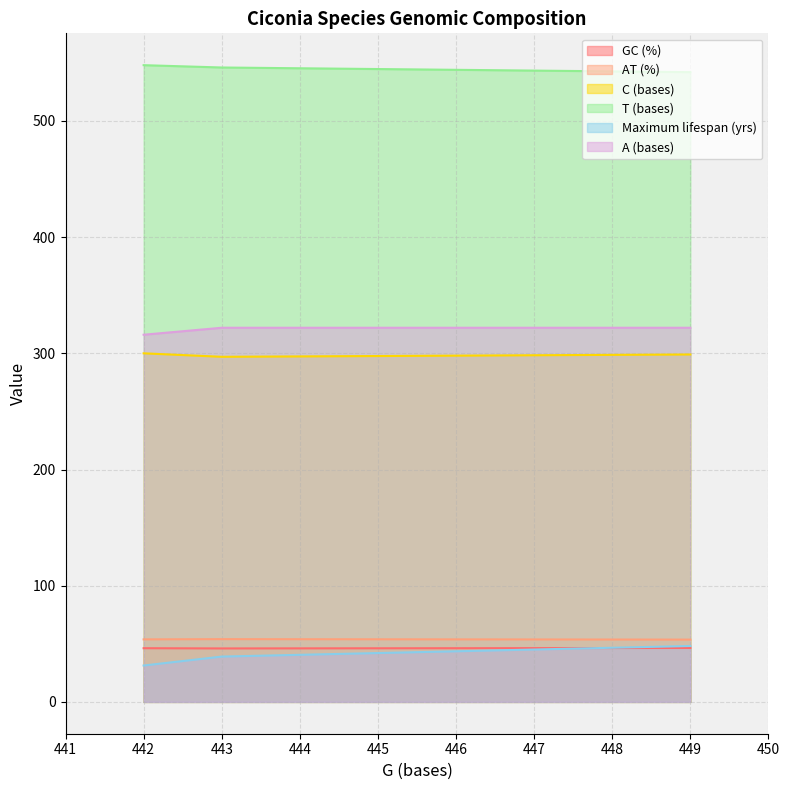

Is it true that AT (%) equals 32.7 at 442?

False